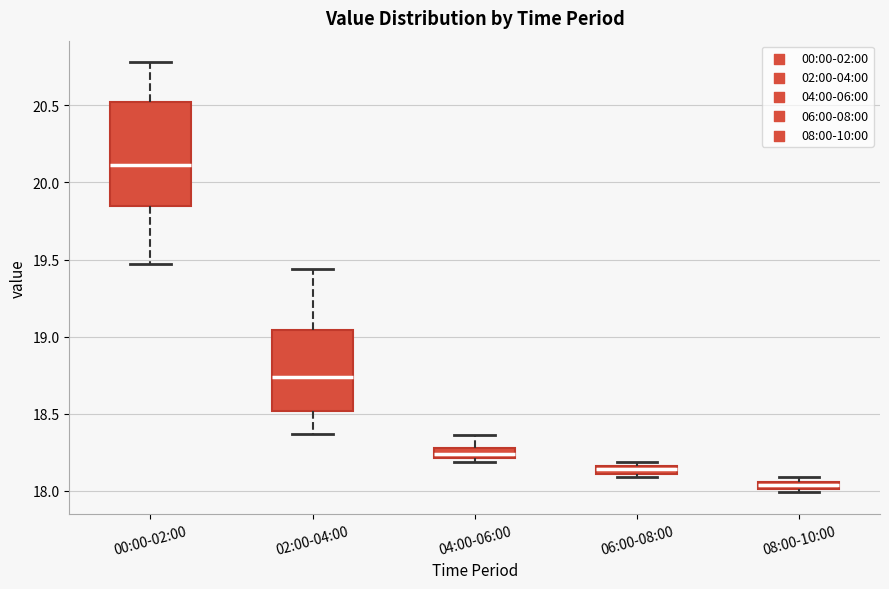

Which box's median line is the highest?

00:00-02:00